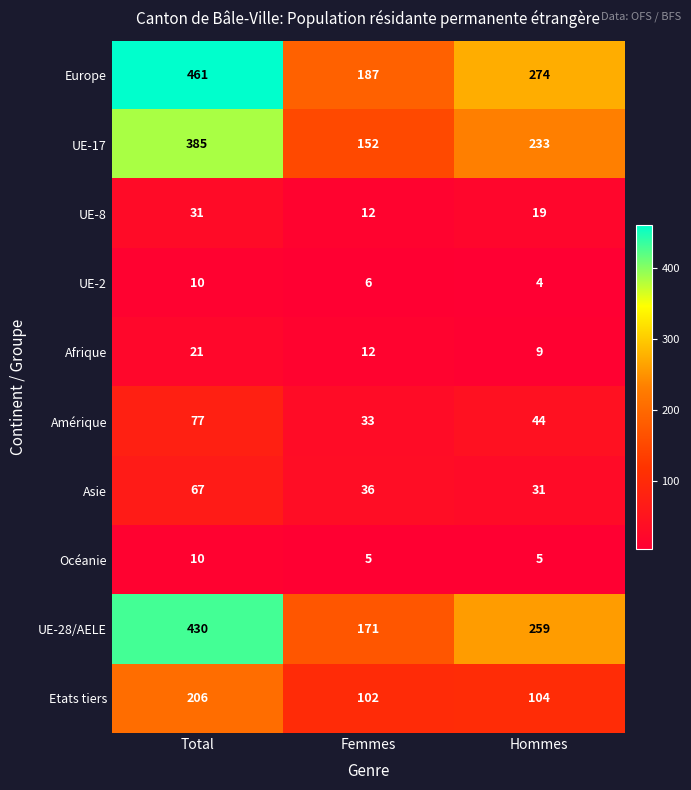

What is the maximum value for Asie?

67